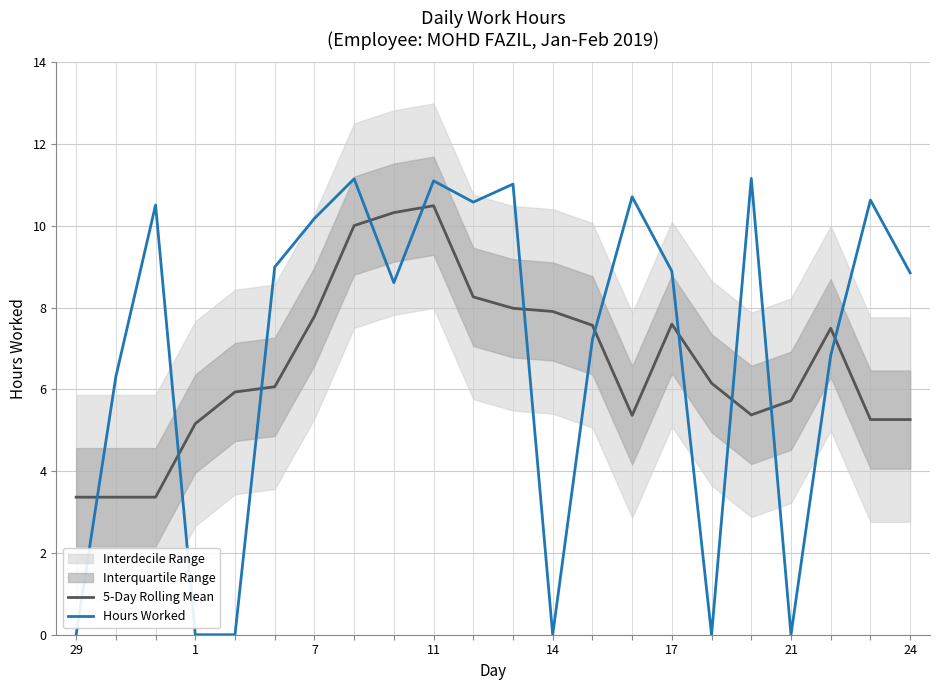

Which category has the lowest value across all series?

29